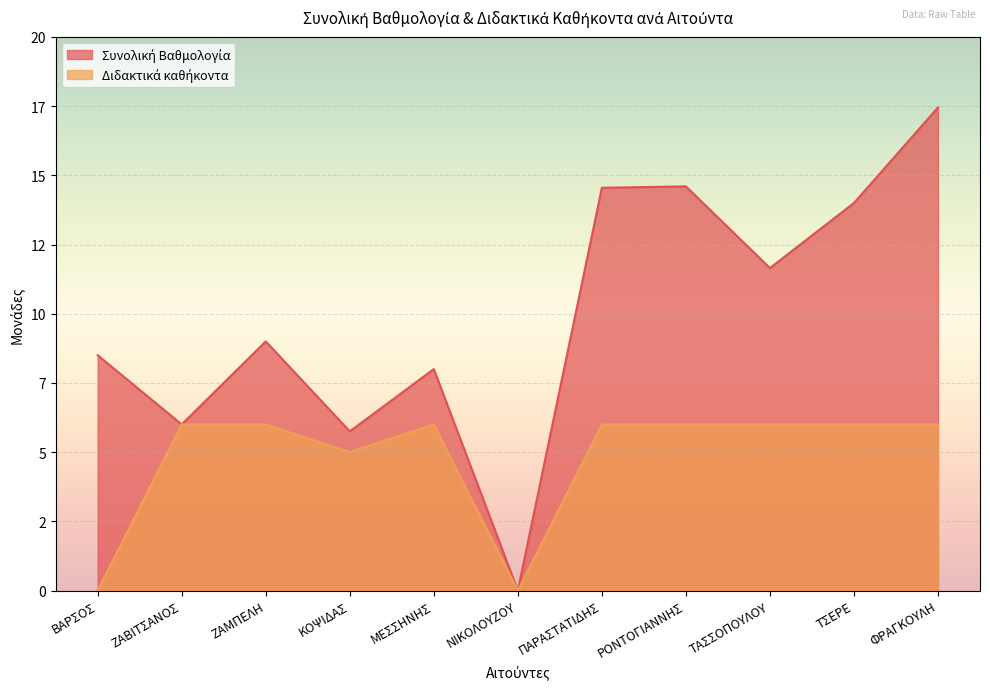

Reading left to right, transcribe all the data shown in this chart.

Συνολική Βαθμολογία: 8.5	6.0	9.0	5.8	8.0	0.0	14.6	14.6	11.7	14.0	17.4
Διδακτικά καθήκοντα: 0.0	6.0	6.0	5.0	6.0	0.0	6.0	6.0	6.0	6.0	6.0